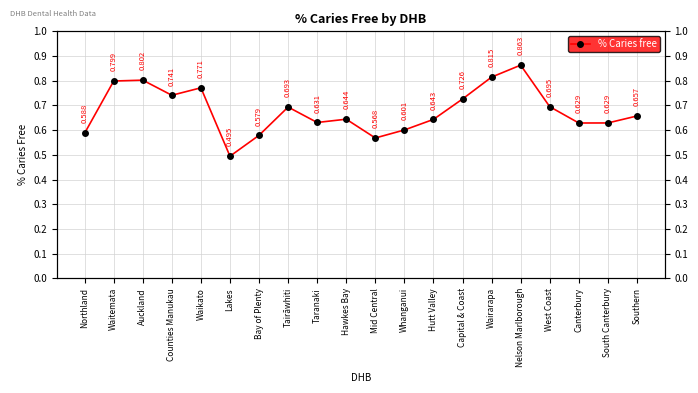

What is the change in value from Hutt Valley to Capital & Coast?

+0.1